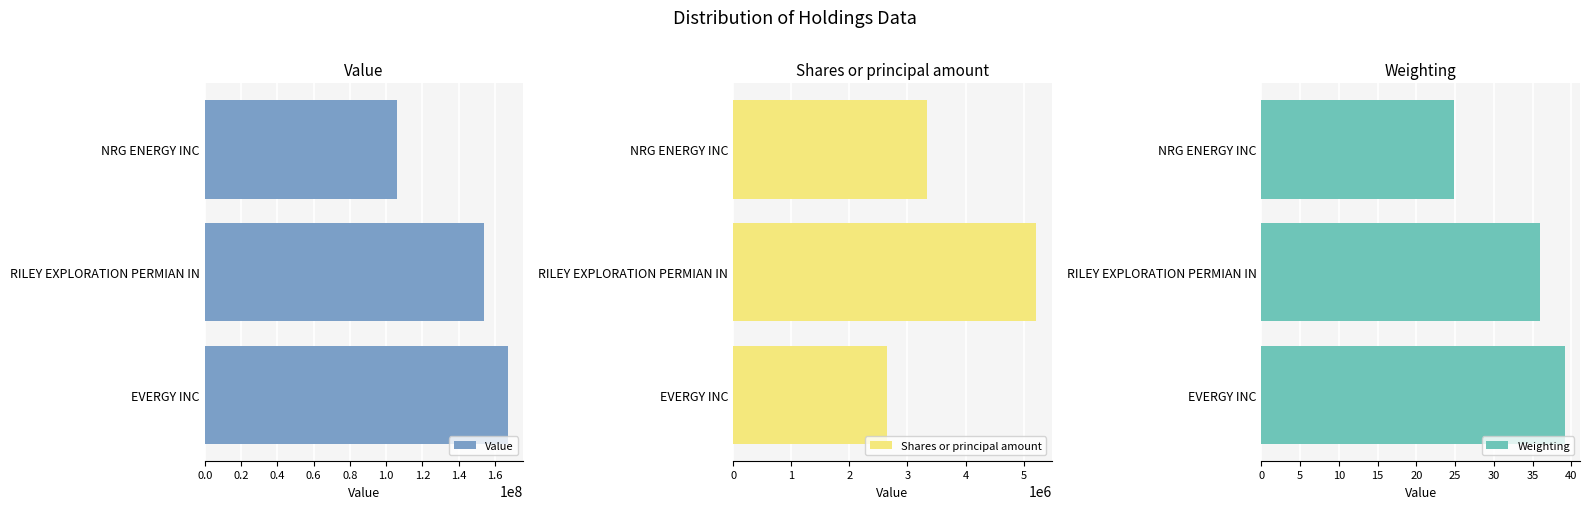

What is the approximate value of Weighting at EVERGY INC?

39.2